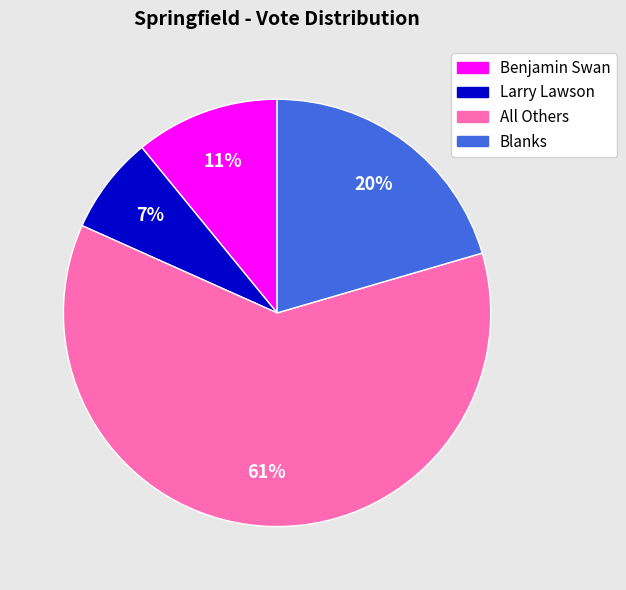

Which slice is the largest?

All Others